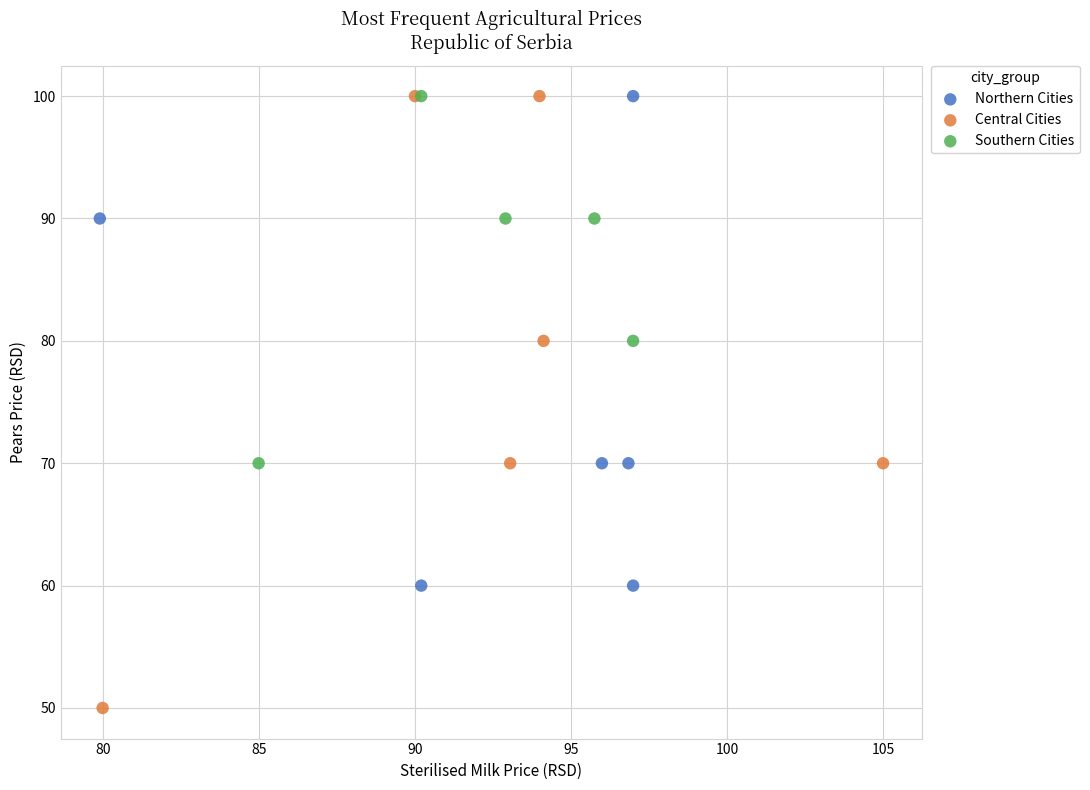

Which series contains the lowest Y value?

Central Cities